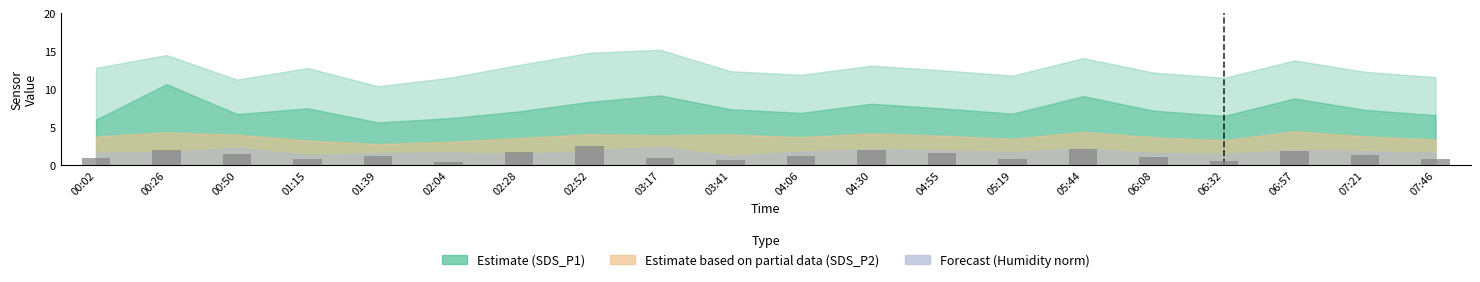

How many bars are there in total?

20